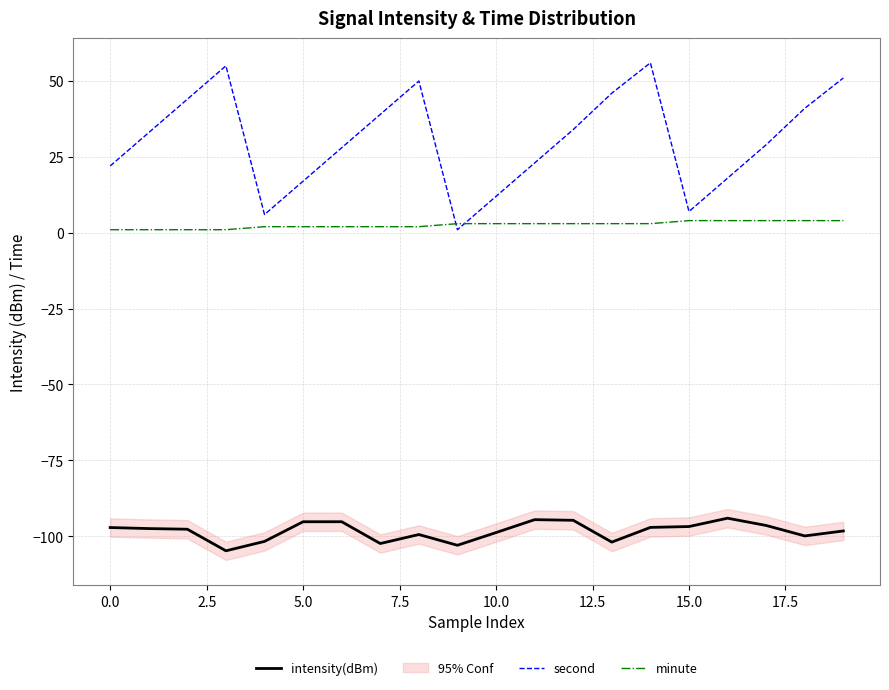

How many values in the second series exceed 33?

9